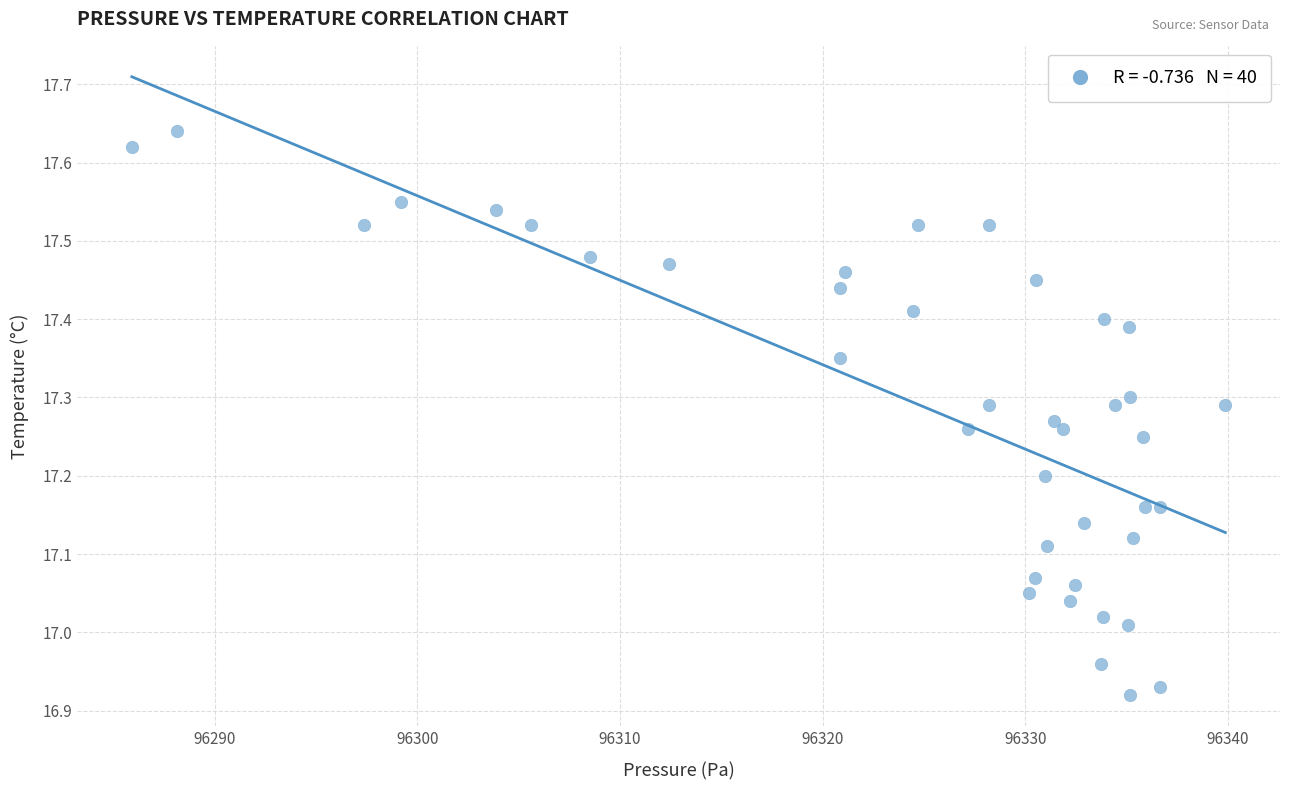

What is the range of X values (max minus min)?

54.0